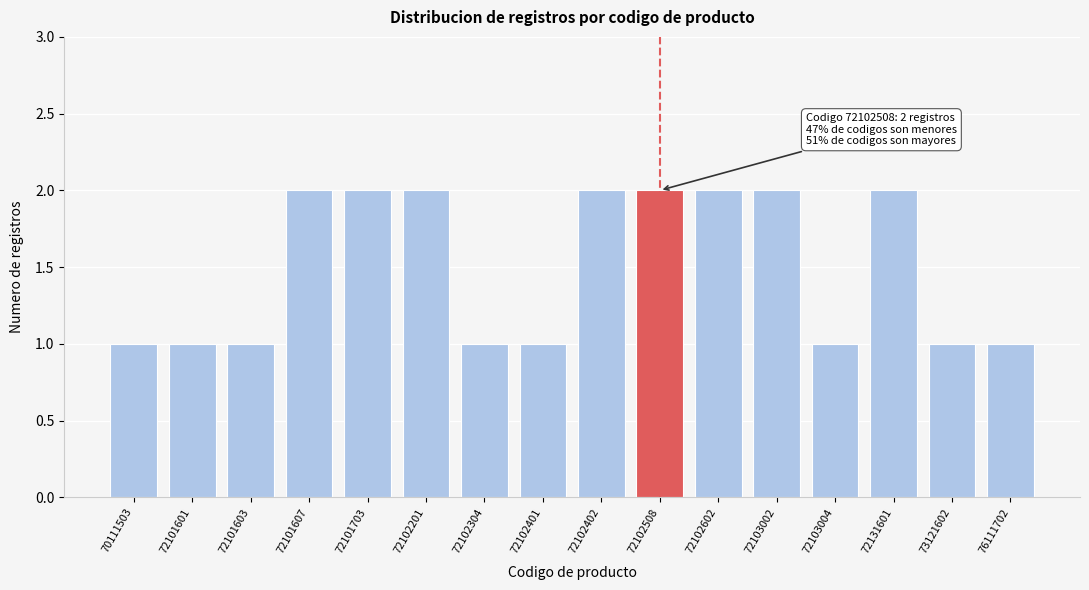

Reading left to right, list all the values displayed in this chart.

1	1	1	2	2	2	1	1	2	2	2	2	1	2	1	1